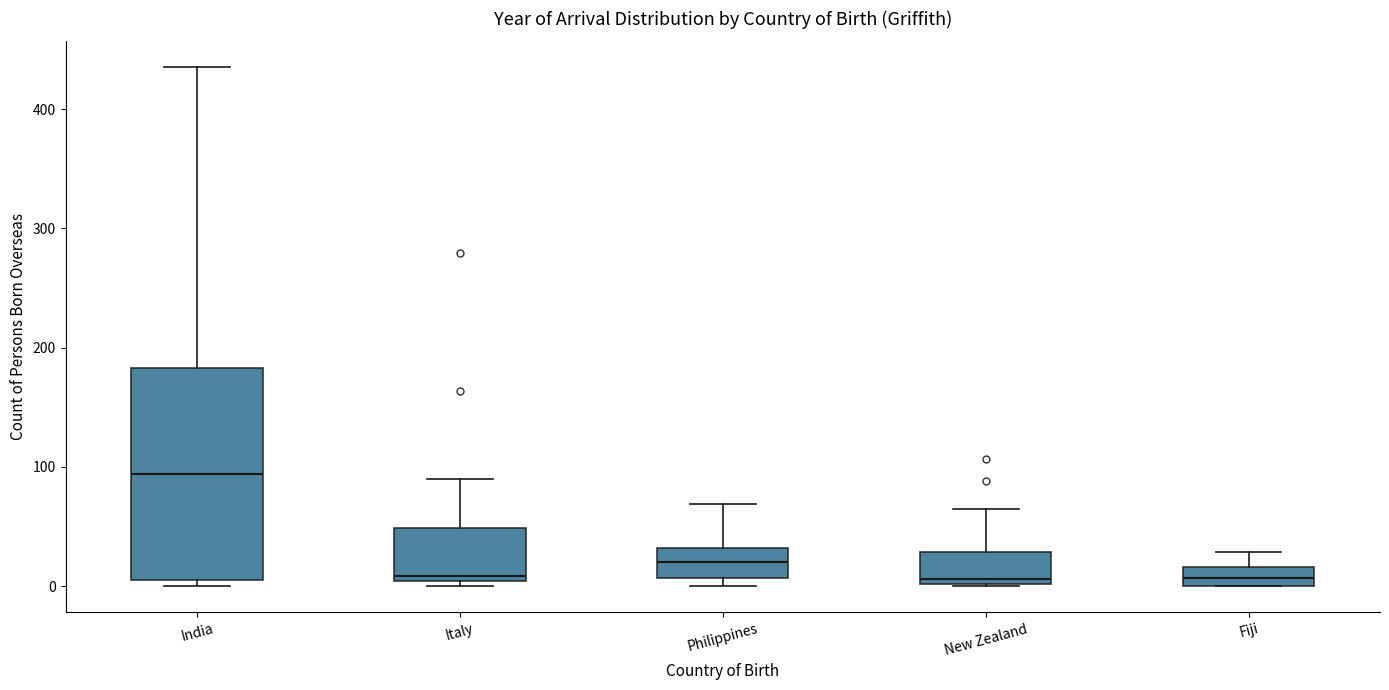

Reading left to right, transcribe this box plot: for each box, give where its median line is, the range the box spans, and where its two whiskers end, as read against the y-axis. The values are not printed on the chart, so give them approximately, as read against the axis.

India: median 90, box 10 to 180, whiskers 0 to 440
Italy: median 10, box 0 to 50, whiskers 0 (just below the box's lower edge) to 90
Philippines: median 20, box 10 to 30, whiskers 0 to 70
New Zealand: median 10, box 0 to 30, whiskers 0 to 70
Fiji: median 10, box 0 to 20, whiskers 0 to 30